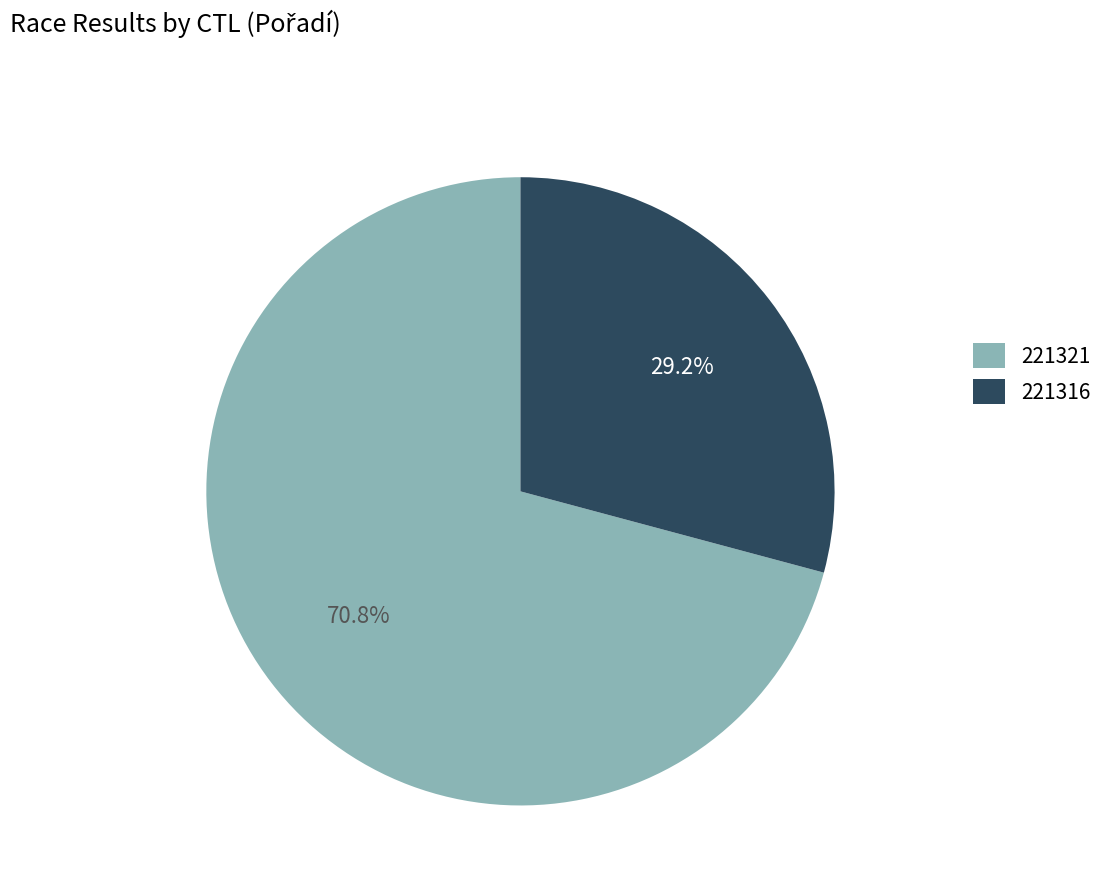

How many segments does this pie chart have?

2